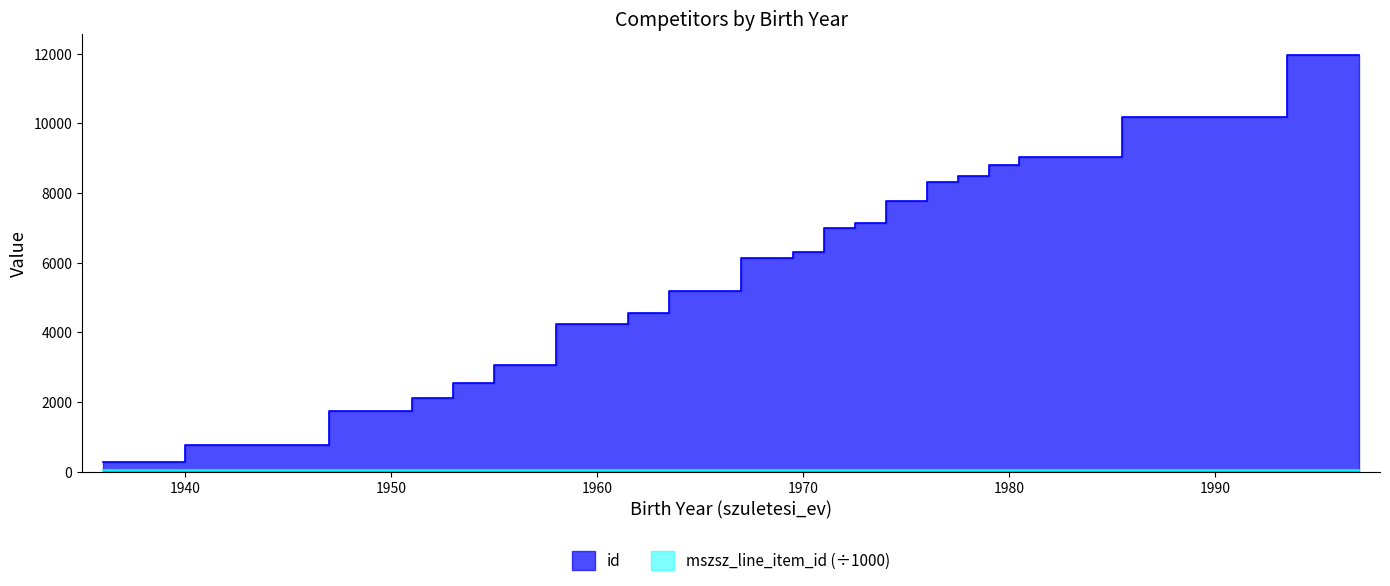

What are all the series names shown in the legend?

id, mszsz_line_item_id